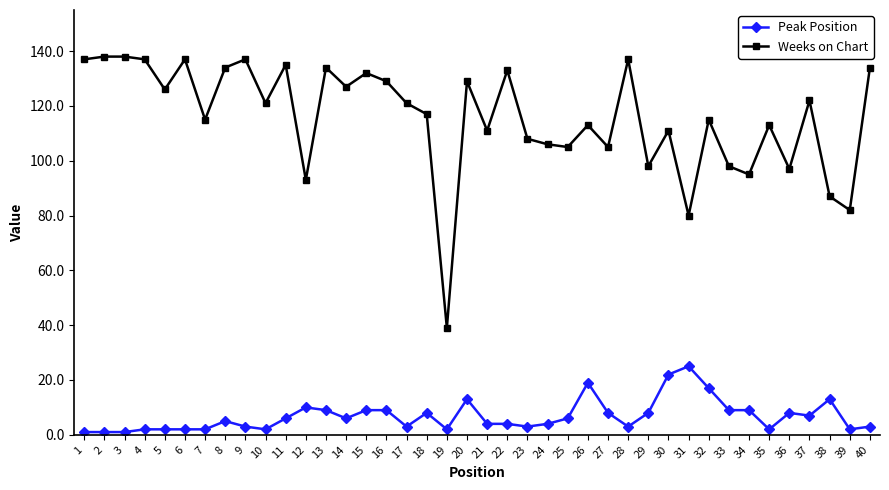

Is the value of Weeks on Chart at 25 greater than the value of Peak Position at 24?

Yes